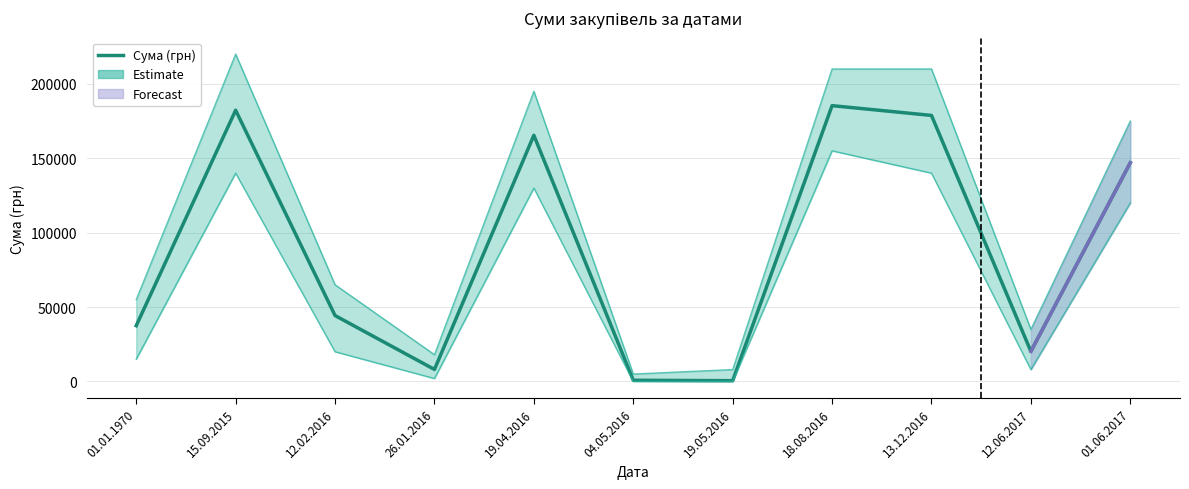

Which category has the highest value across all series?

18.08.2016